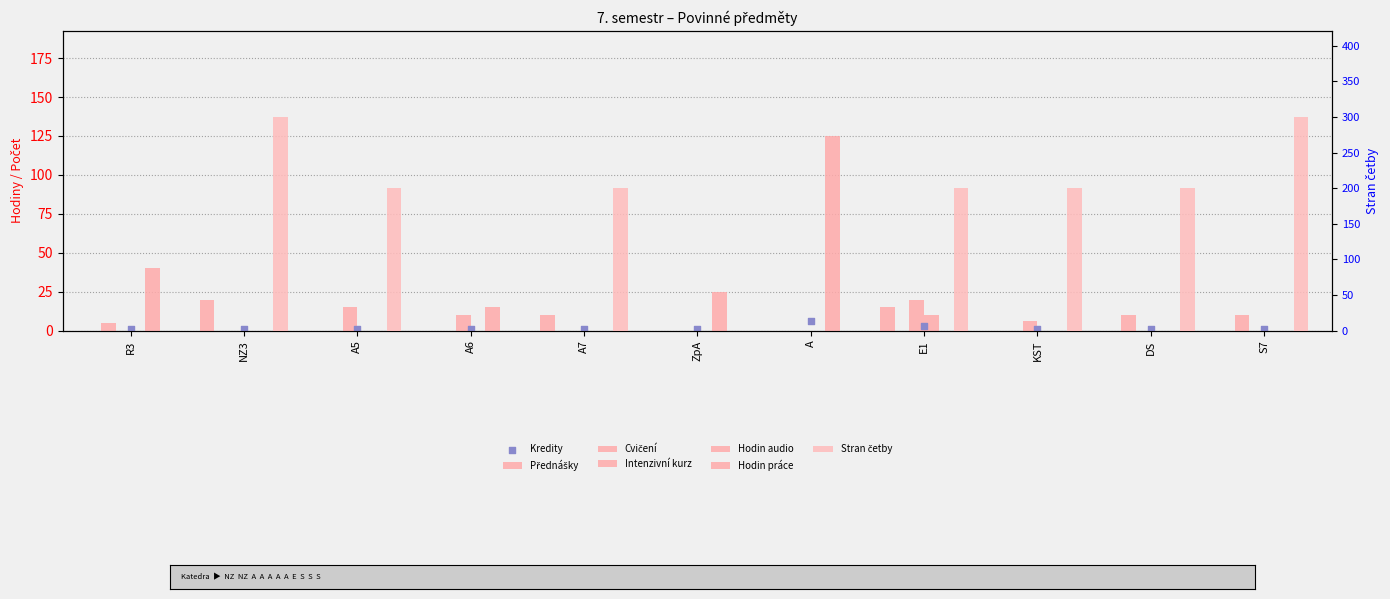

Is the value of Intenzivní kurz at A5 greater than the value of Hodin audio at R3?

Yes